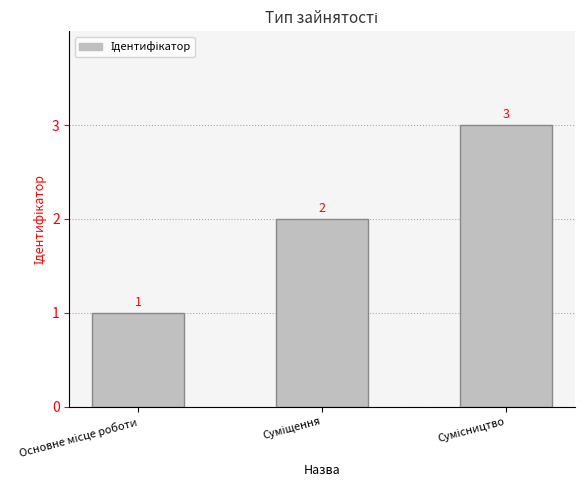

Count the number of data series in this chart.

1